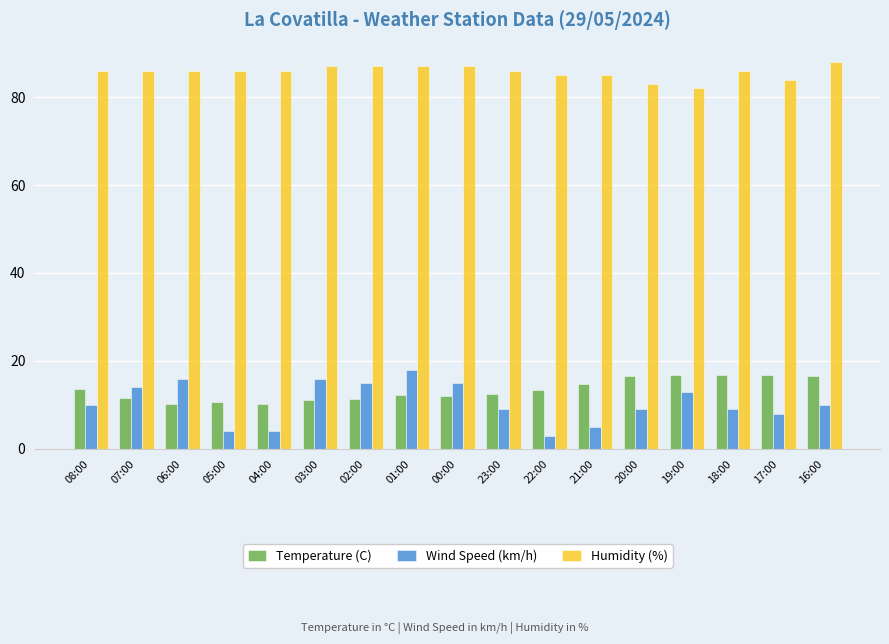

How many Humidity (%) values are between 85 and 87?

13